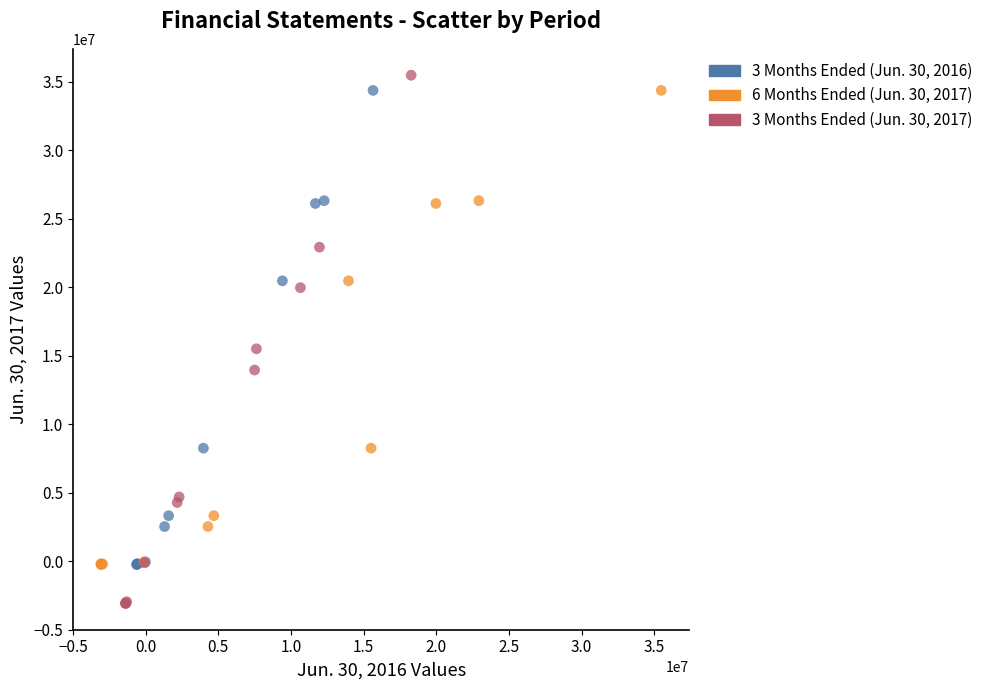

Which series has the widest spread of Y values?

3 Months Ended (Jun. 30, 2017)